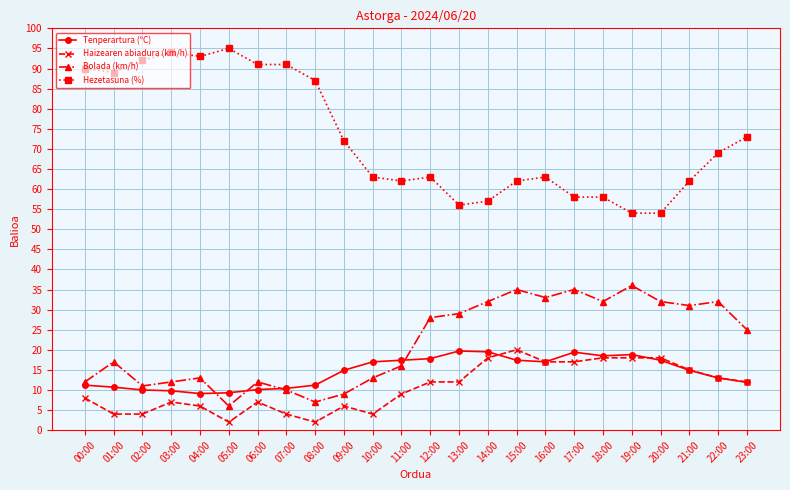

What is the sum of the Bolada (km/h) values at 15:00 and 17:00?

70.0